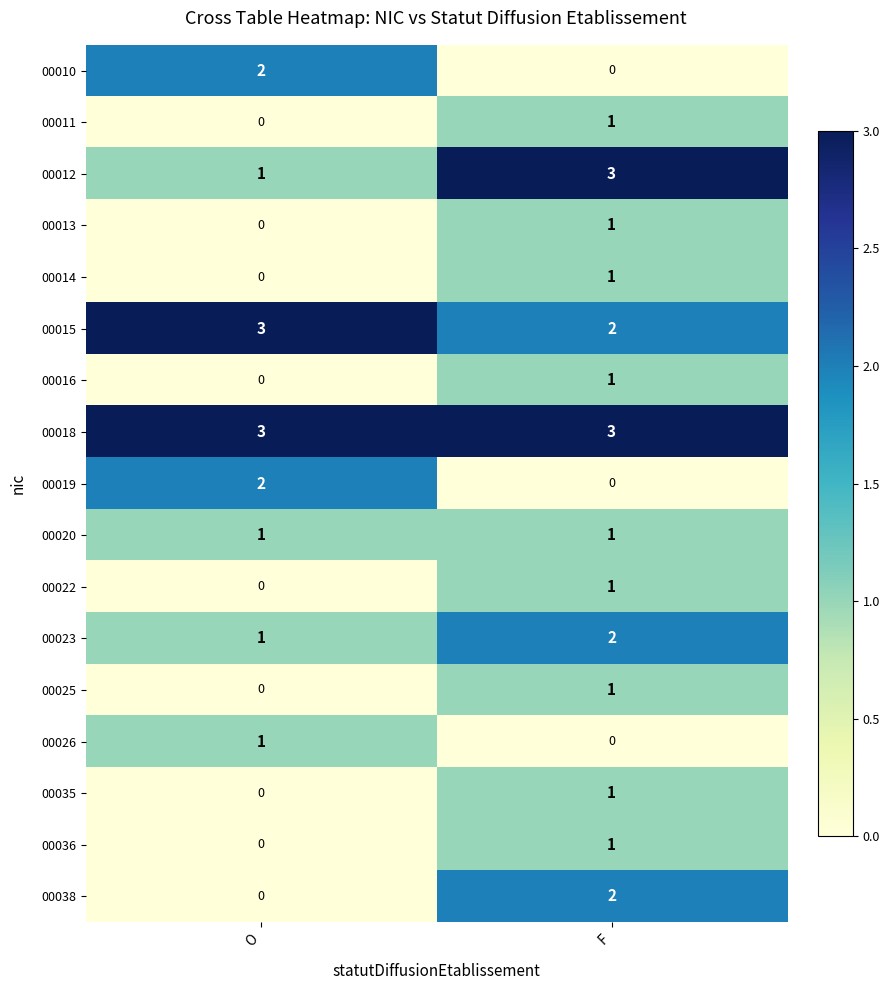

List the labels in order of 00025 value, smallest first.

O, F